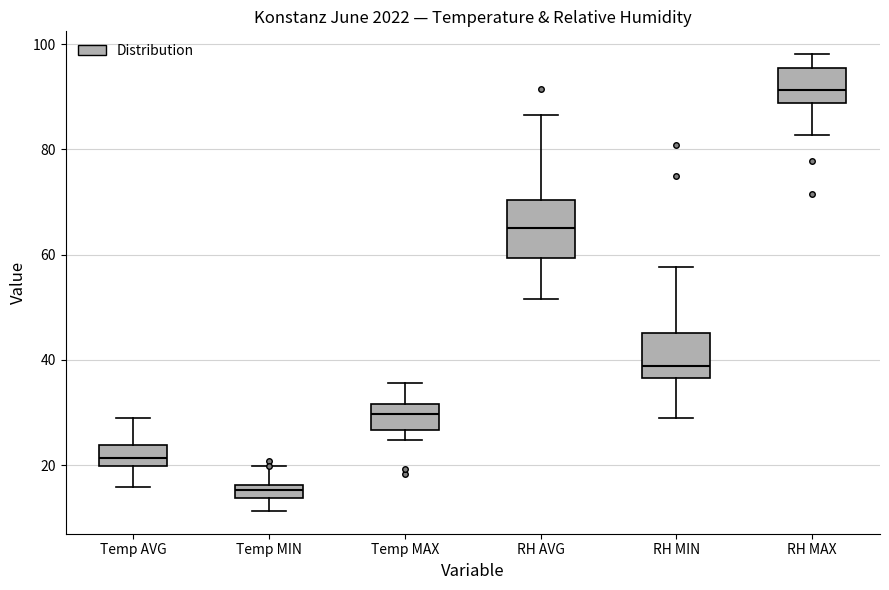

Which box has the lowest median line?

Temp MIN